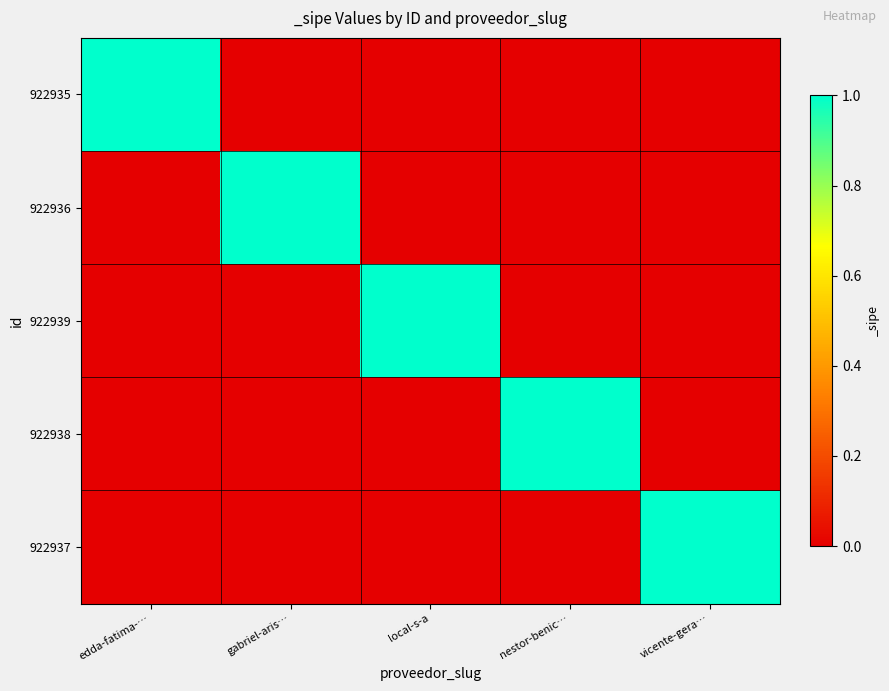

Reading right to left, transcribe all the data shown in this chart.

922935: vicente-gera…=0	nestor-benic…=0	local-s-a=0	gabriel-aris…=0	edda-fatima-…=1
922936: vicente-gera…=0	nestor-benic…=0	local-s-a=0	gabriel-aris…=1	edda-fatima-…=0
922939: vicente-gera…=0	nestor-benic…=0	local-s-a=1	gabriel-aris…=0	edda-fatima-…=0
922938: vicente-gera…=0	nestor-benic…=1	local-s-a=0	gabriel-aris…=0	edda-fatima-…=0
922937: vicente-gera…=1	nestor-benic…=0	local-s-a=0	gabriel-aris…=0	edda-fatima-…=0